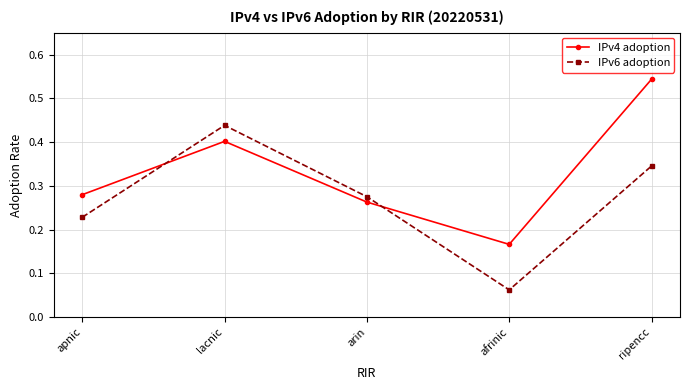

Which label corresponds to the largest value in the chart?

ripencc